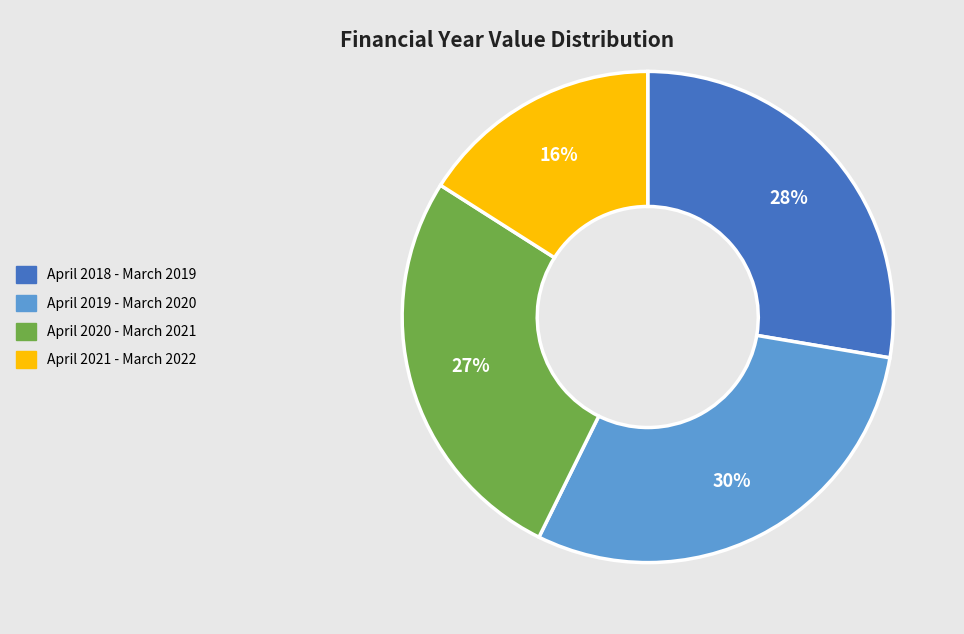

What percentage is the April 2018 - March 2019 slice, to the nearest percent?

28%